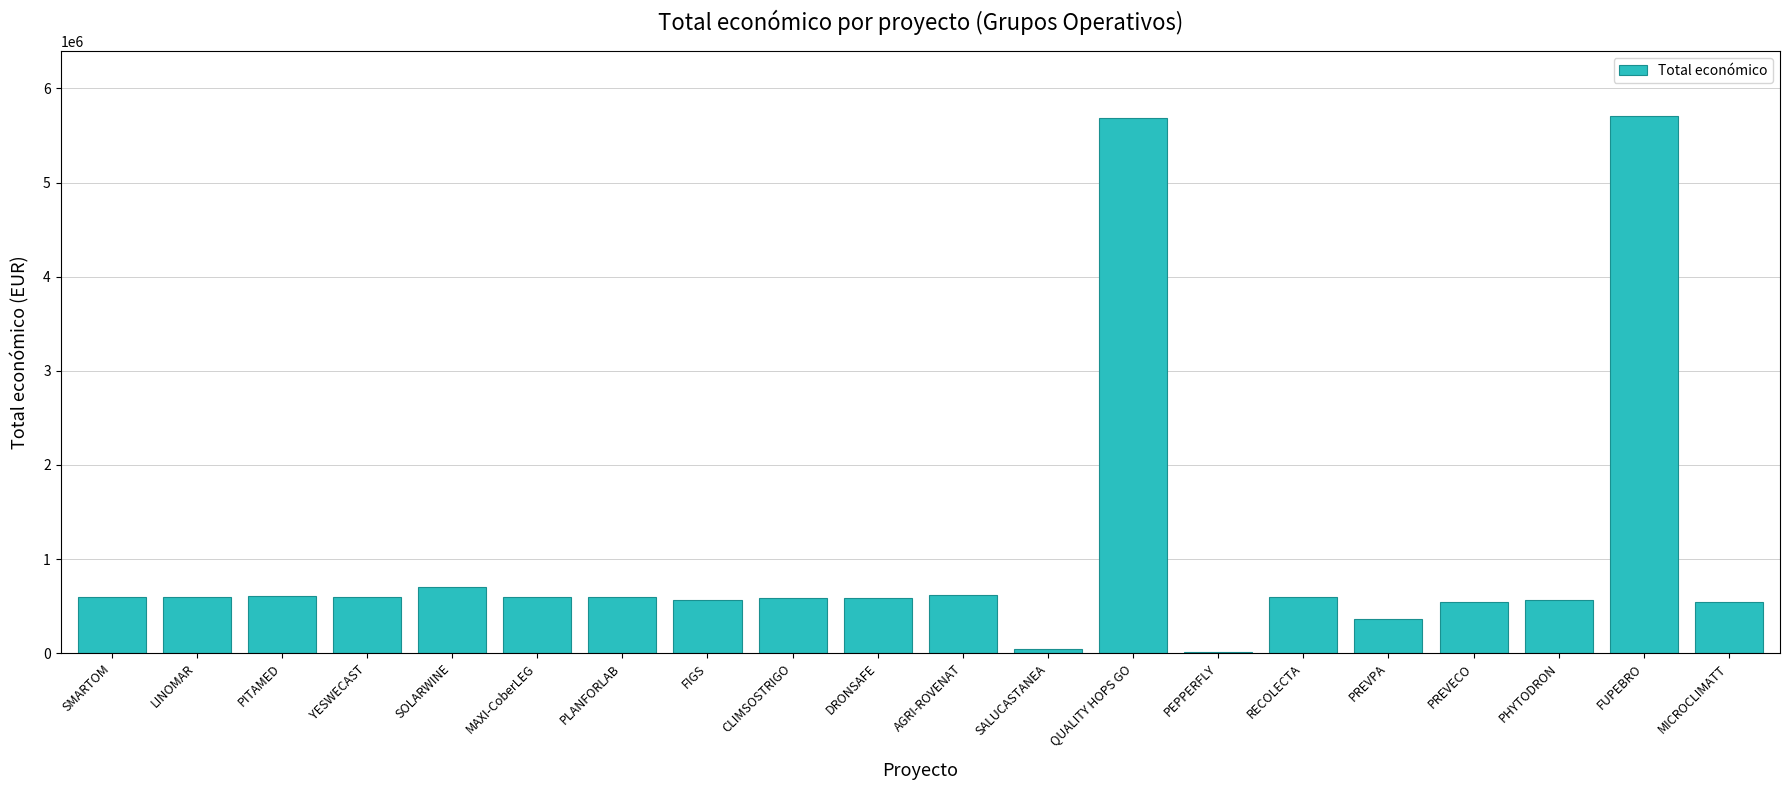

What is the greatest value displayed?

5710096